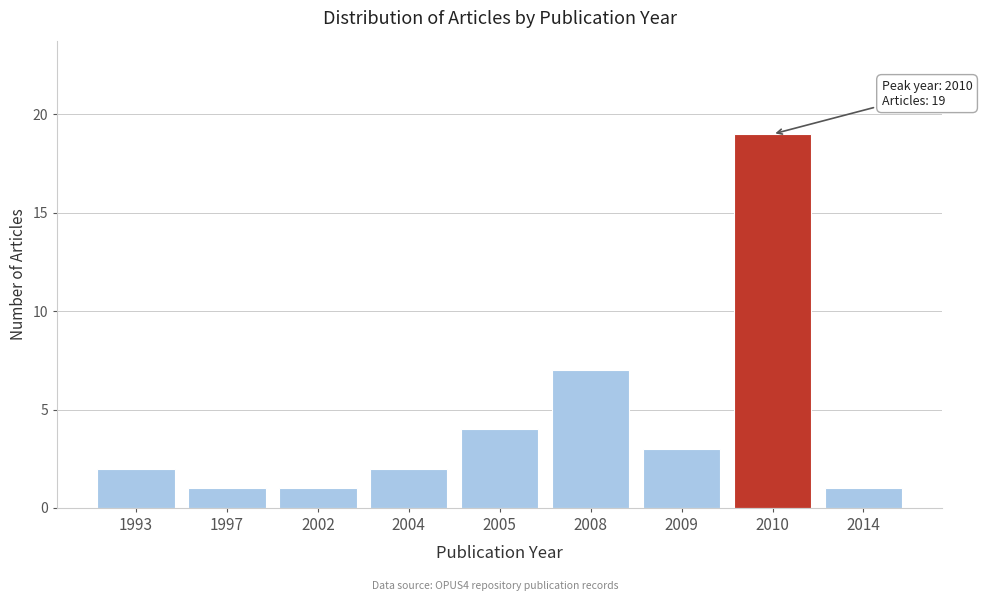

Reading left to right, list all the values displayed in this chart.

1993=2	1997=1	2002=1	2004=2	2005=4	2008=7	2009=3	2010=19	2014=1